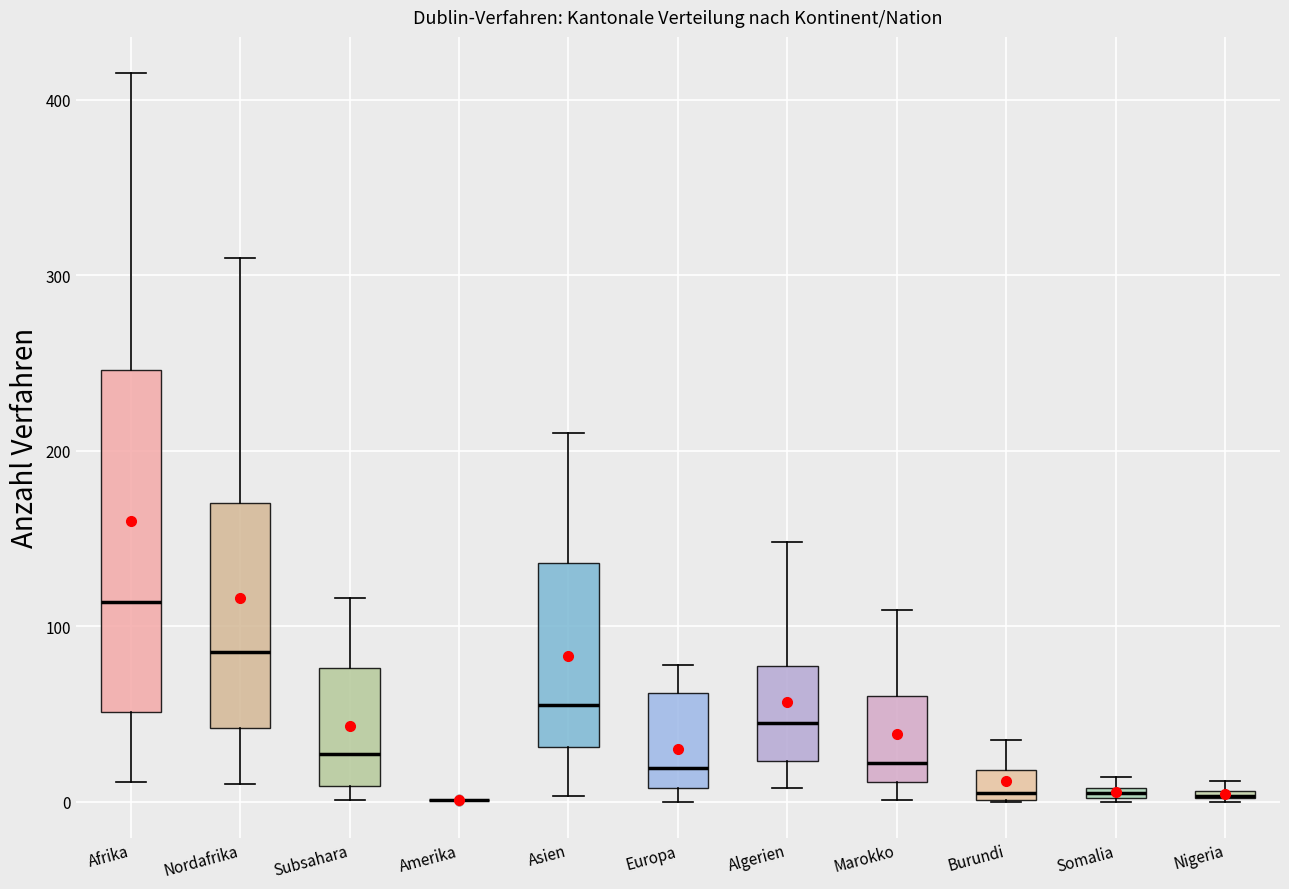

Where is the upper edge of the box for Europa on the y-axis? The values are not printed on the chart, so give them approximately, as read against the axis.

60